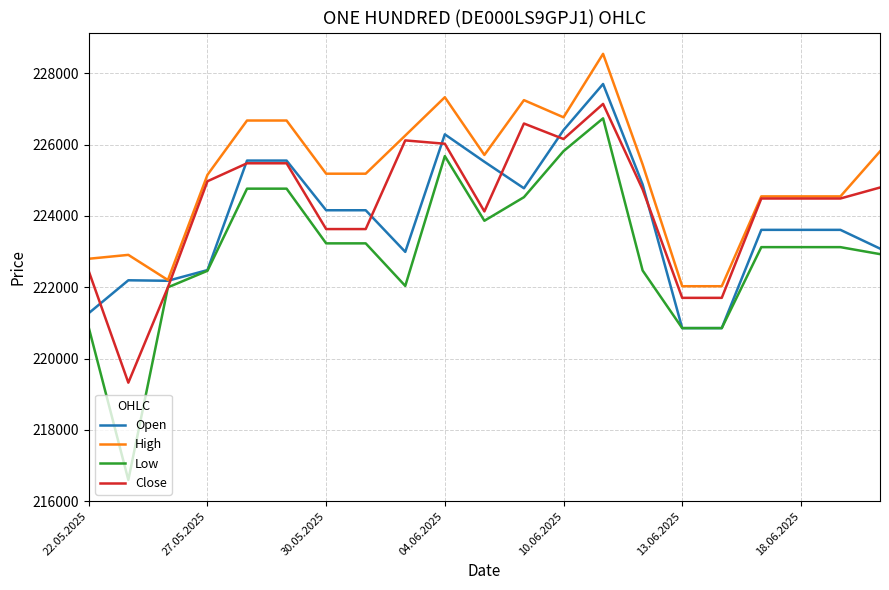

How many distinct data groups are displayed?

4